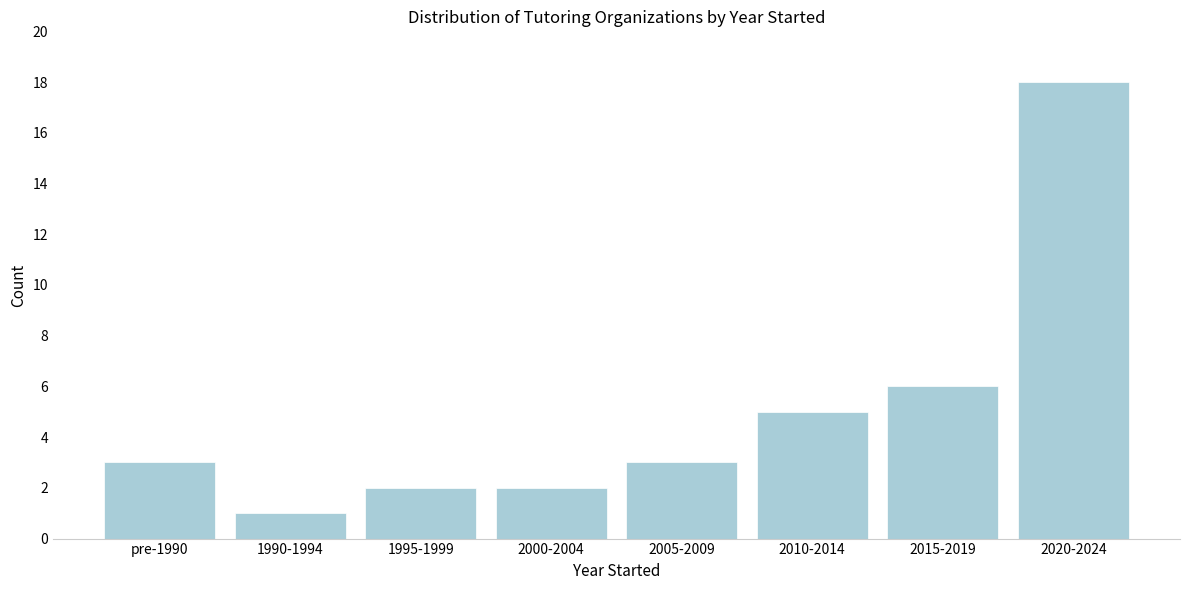

Reading right to left, list all the values displayed in this chart.

2020-2024=18	2015-2019=6	2010-2014=5	2005-2009=3	2000-2004=2	1995-1999=2	1990-1994=1	pre-1990=3